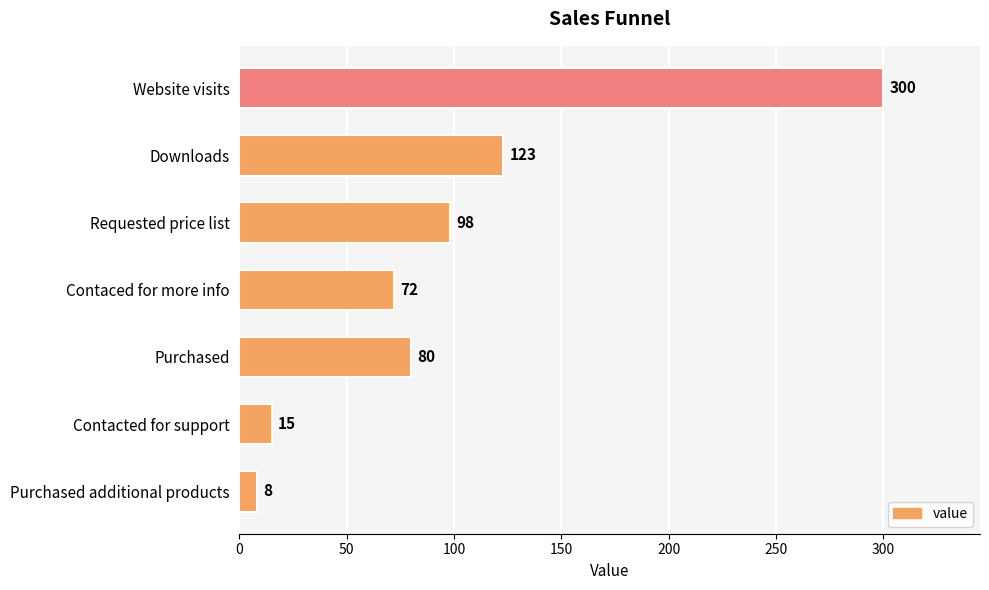

What is the label of the 7th bar from the bottom?

Website visits